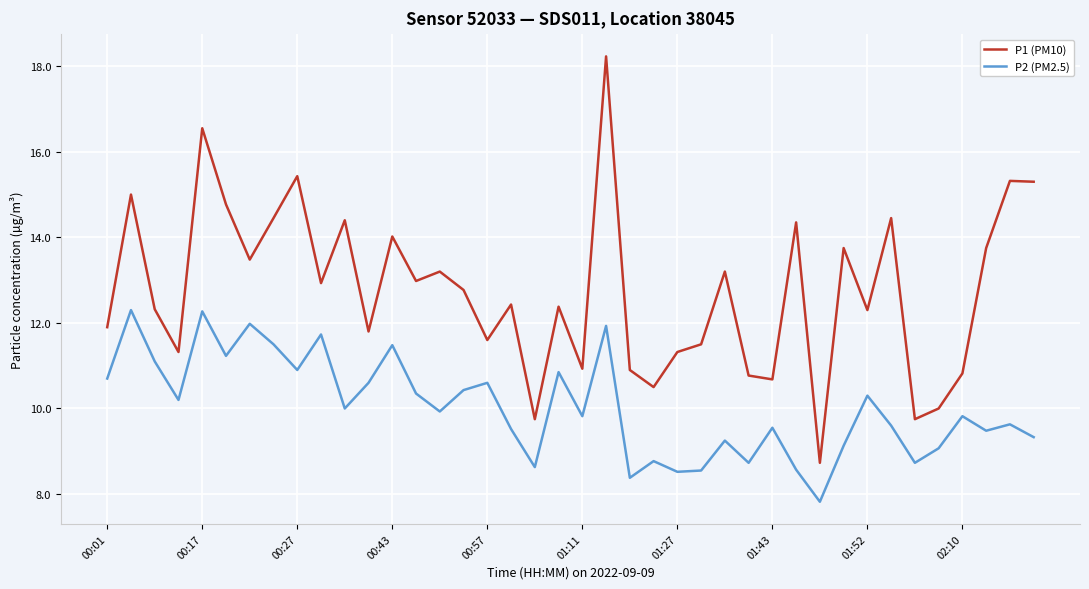

How many interior local valleys does the P2 (PM2.5) series have?

13